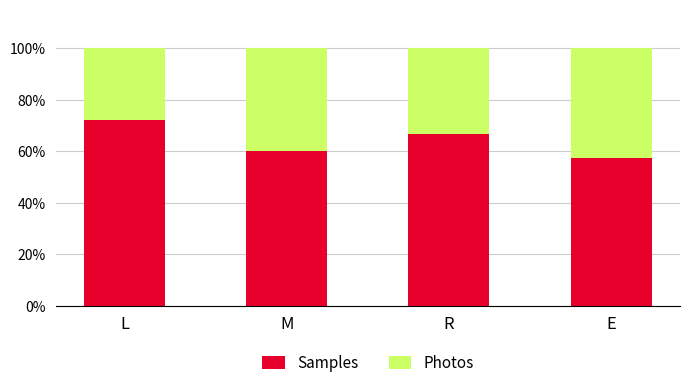

Which category has the lowest value in the Samples series?

E